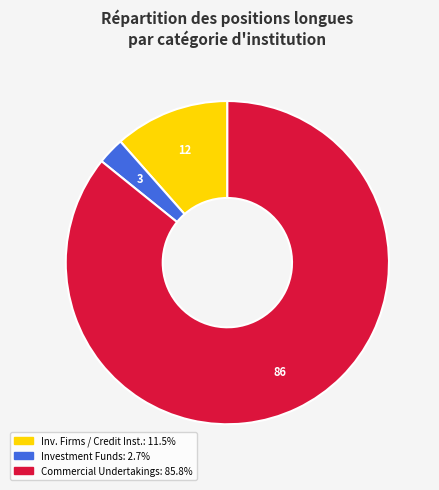

Does any single category account for the majority?

Yes